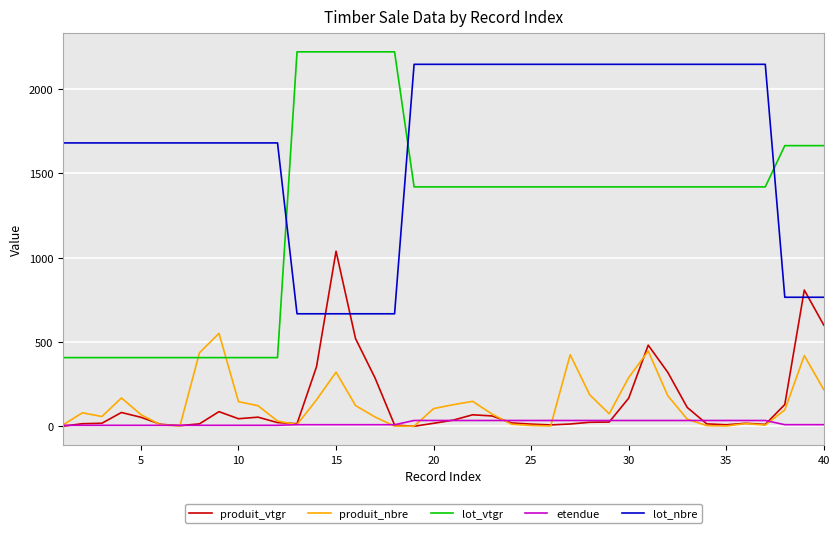

Which series has the widest spread of values?

lot_vtgr